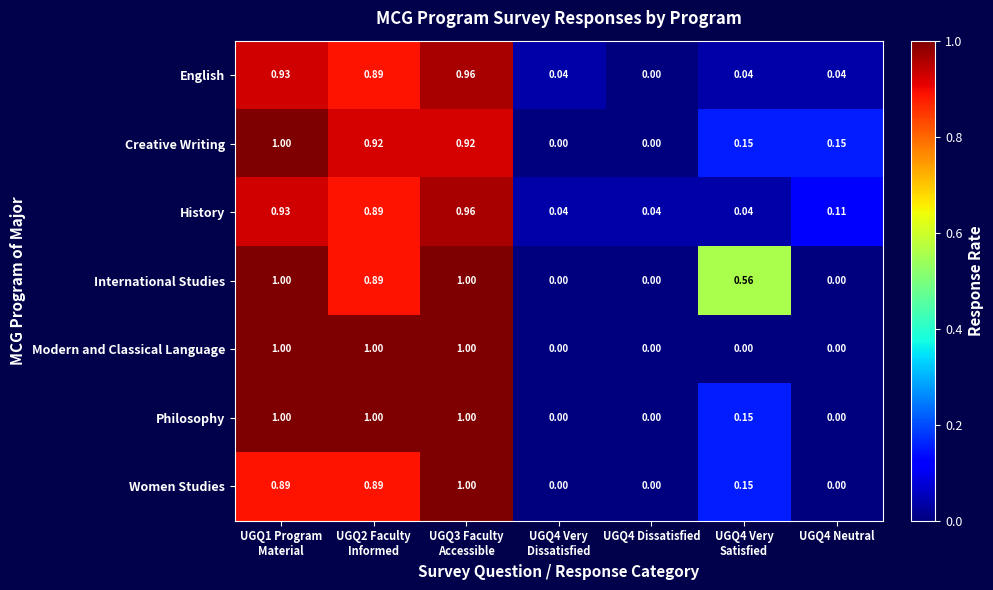

Which series has the largest total across all categories?

International Studies